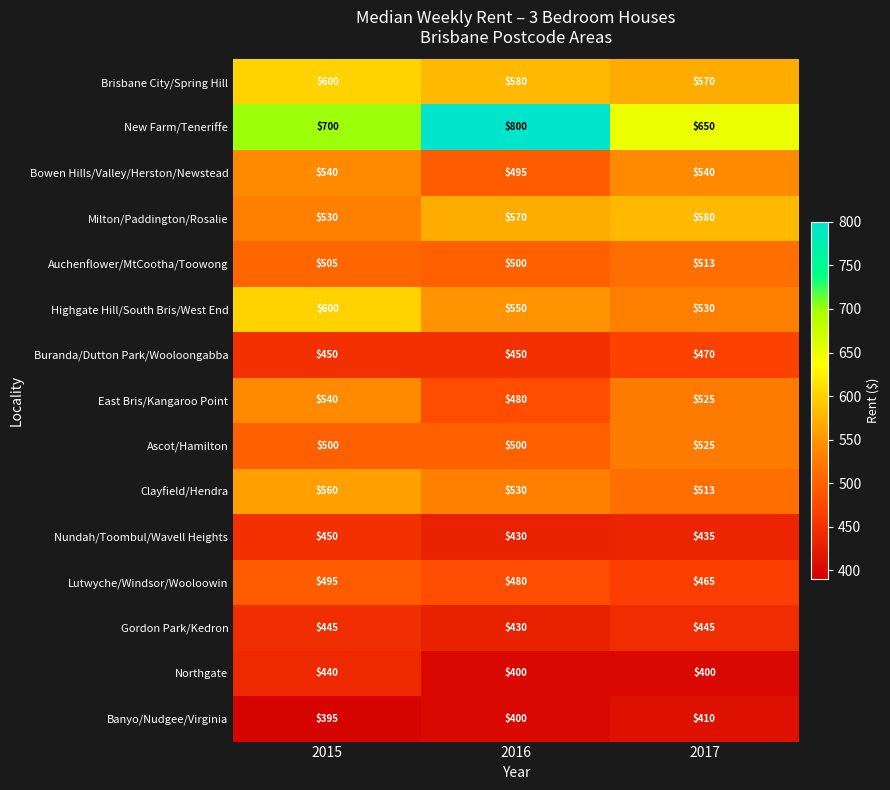

At which category is the sum across all series the highest?

2015